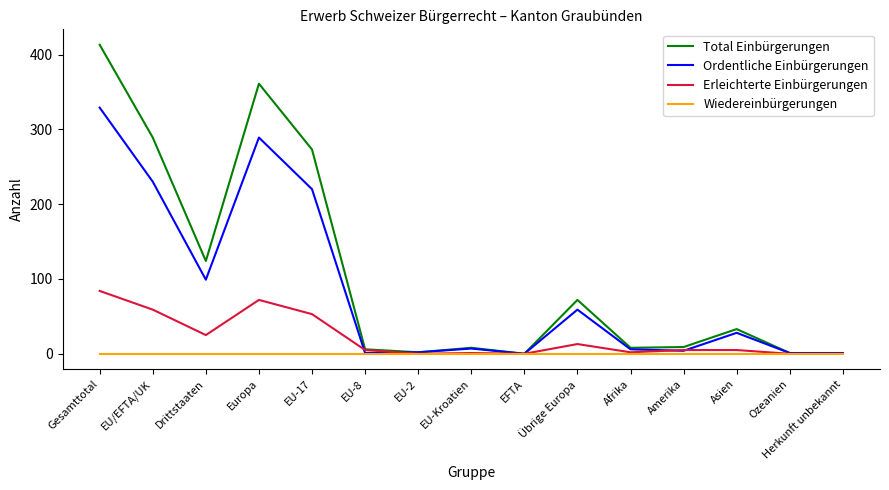

The value of Ordentliche Einbürgerungen at EFTA is 0. True or false?

True